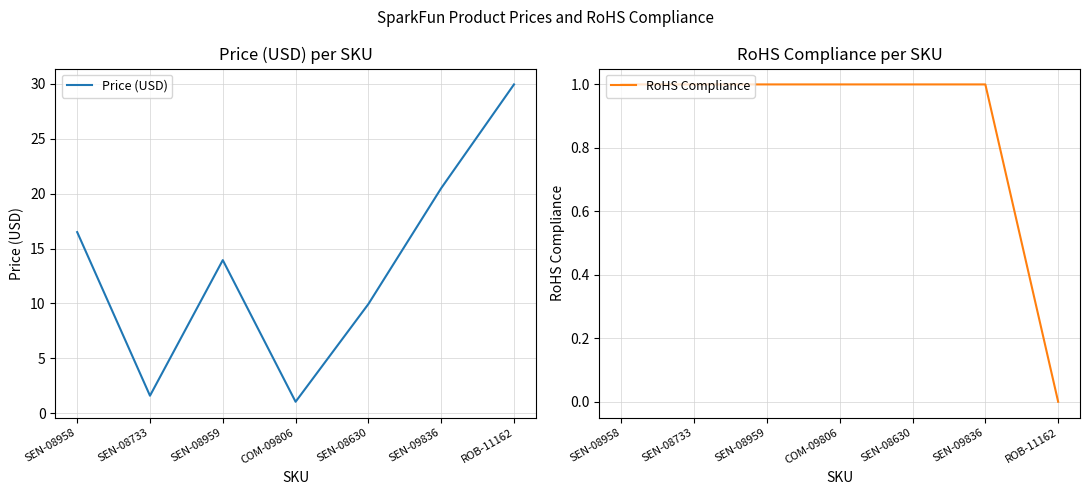

What is the difference between the maximum and minimum values in the Price (USD) series?

28.9